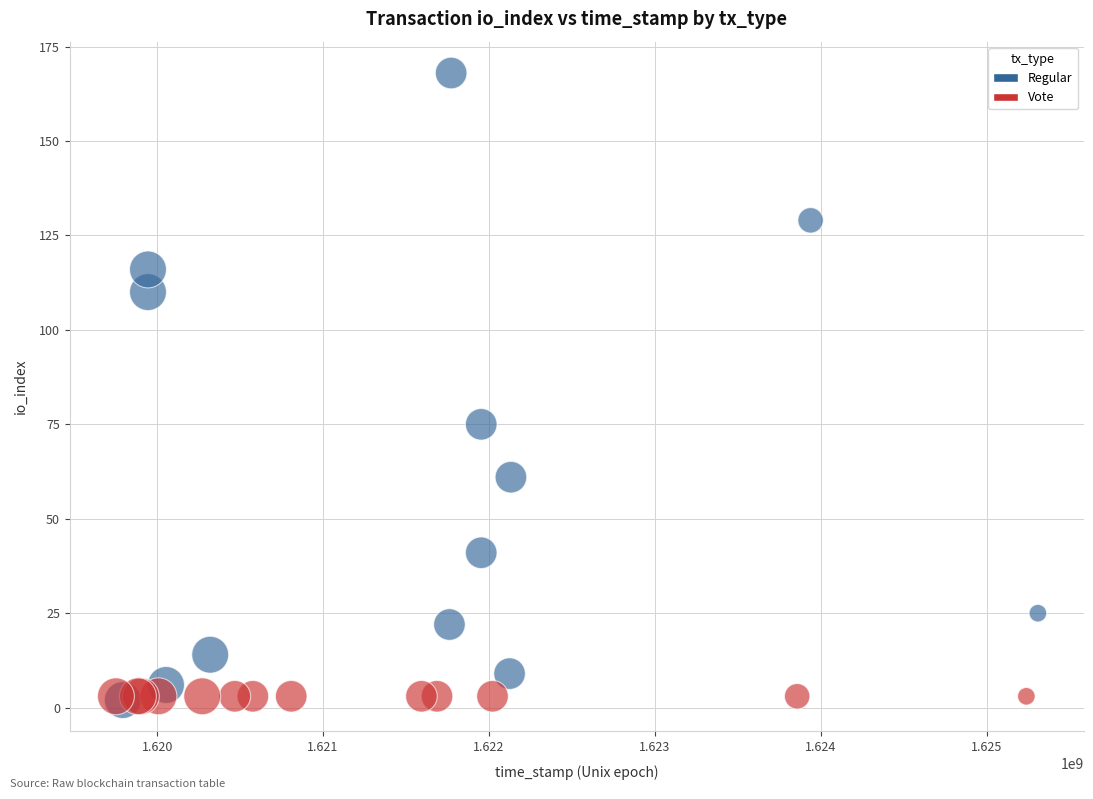

Which series reaches the maximum Y coordinate?

Regular